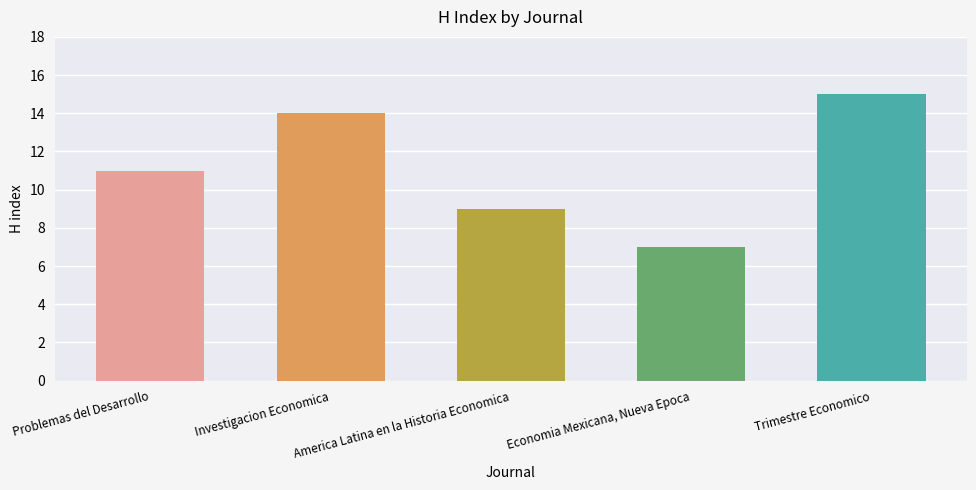

The chart shows a value of 18 at Problemas del Desarrollo. True or false?

False